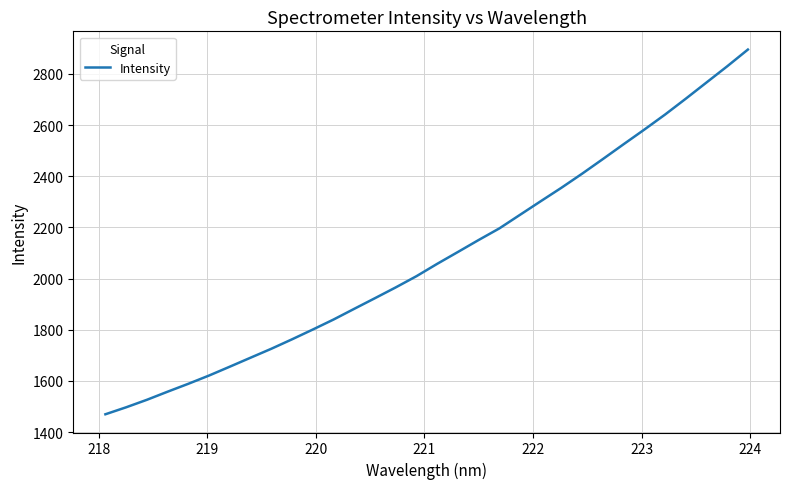

What is the difference between the maximum and minimum values?

1425.5